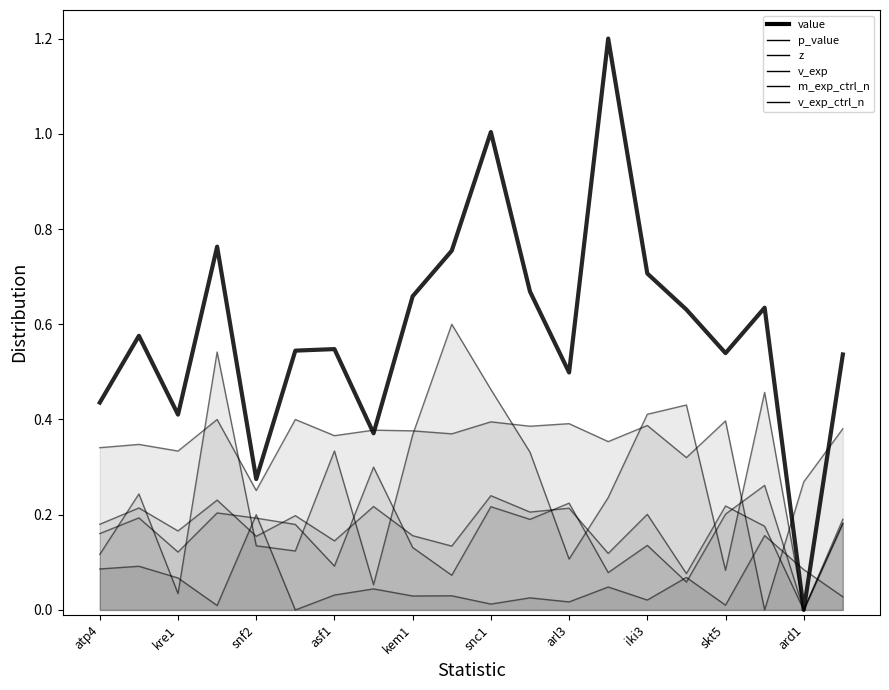

At which category is the sum across all series the highest?

snc1